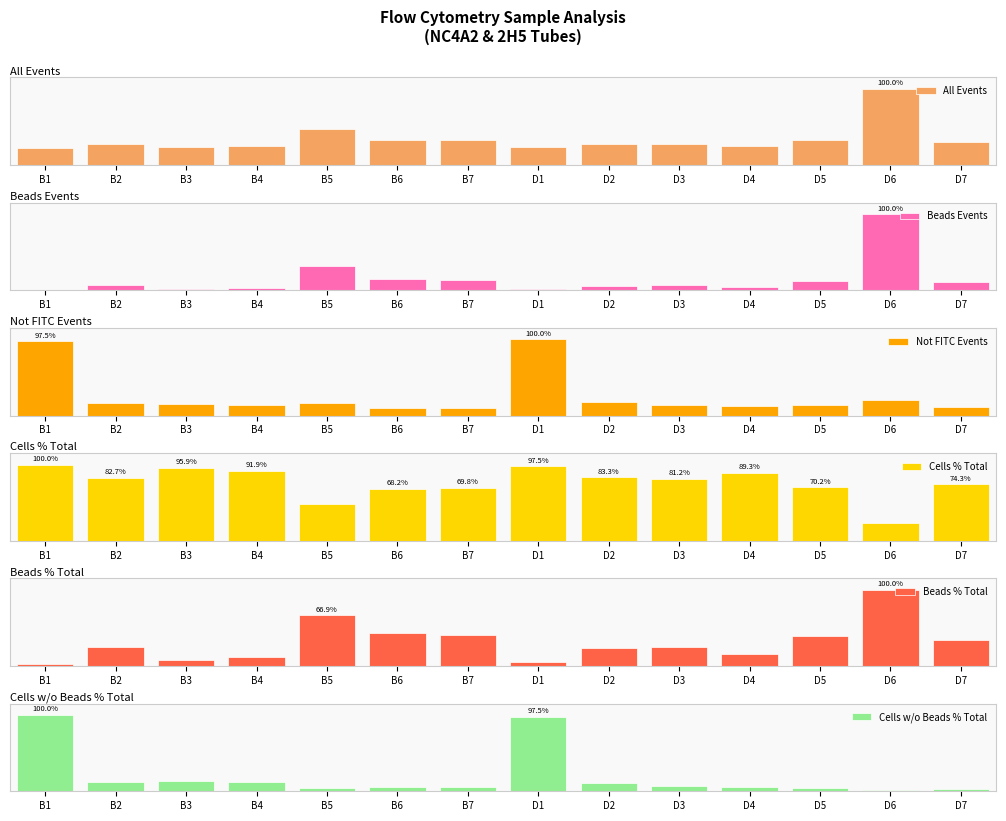

Is it true that Beads % Total equals 57.4 at D7?

False